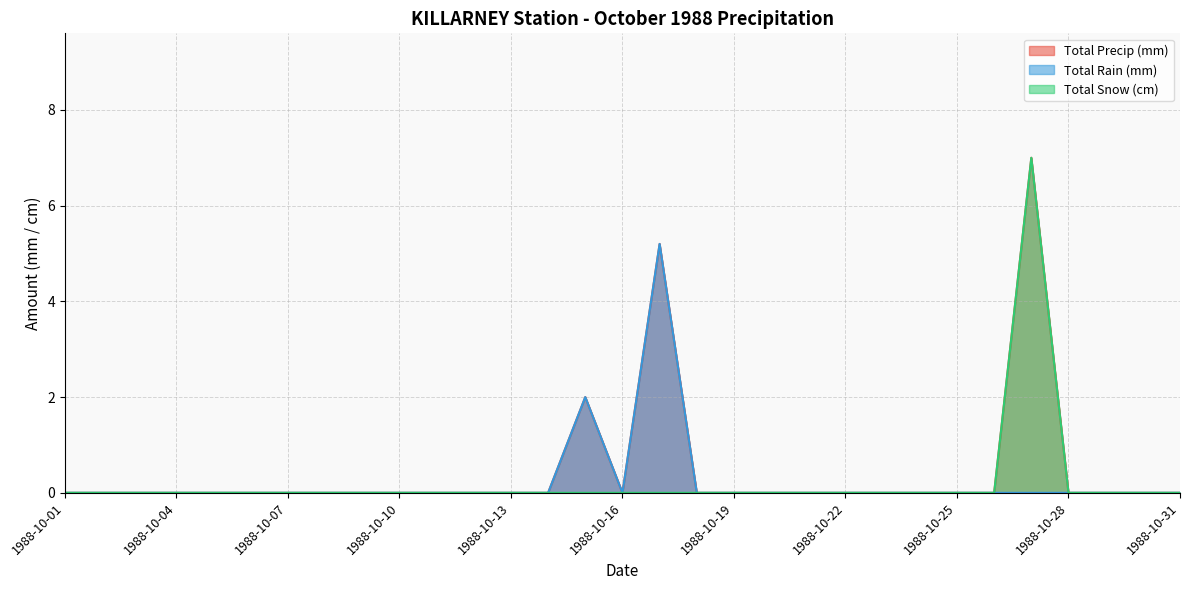

True or false: Total Rain (mm) and Total Snow (cm) intersect in this chart.

False